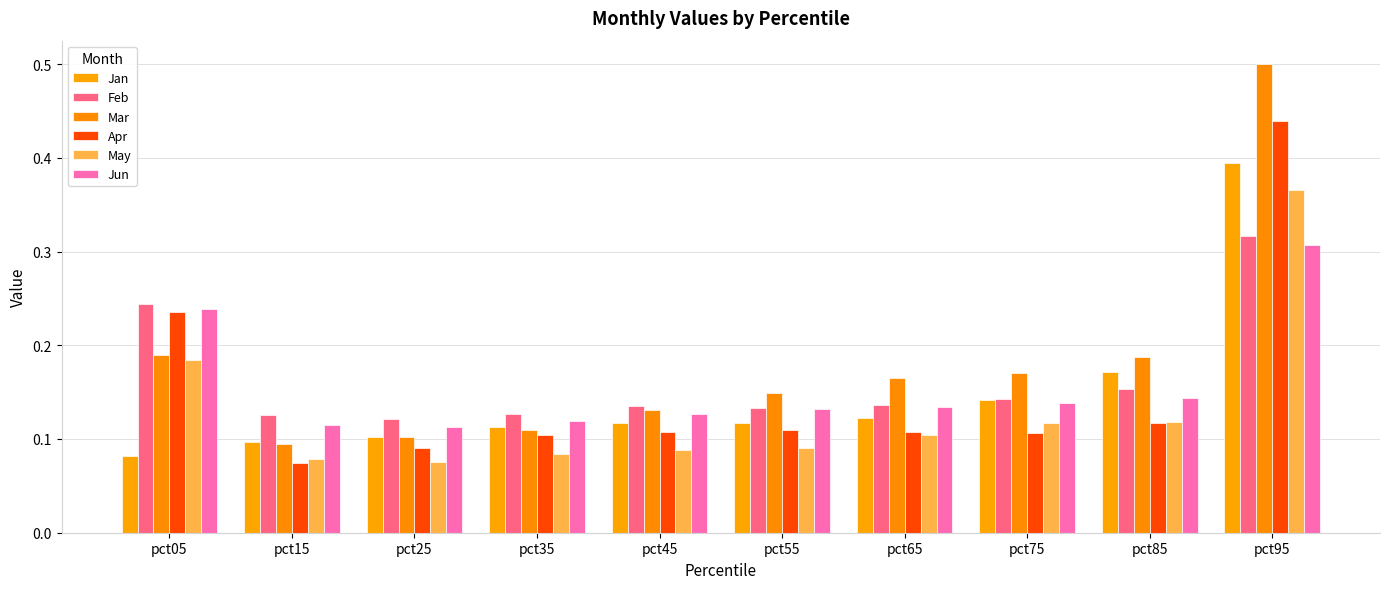

At which category is the sum across all series the highest?

pct95